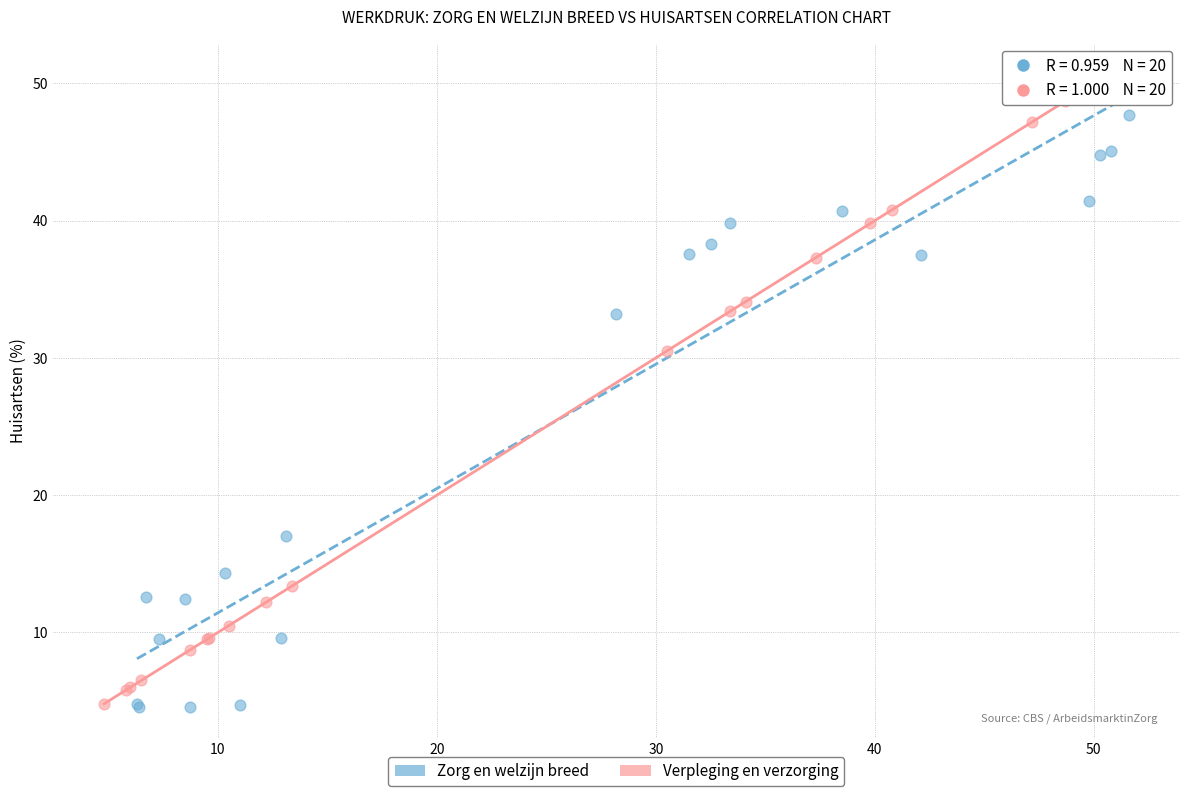

Which series has the largest Y range (max minus min)?

Verpleging en verzorging